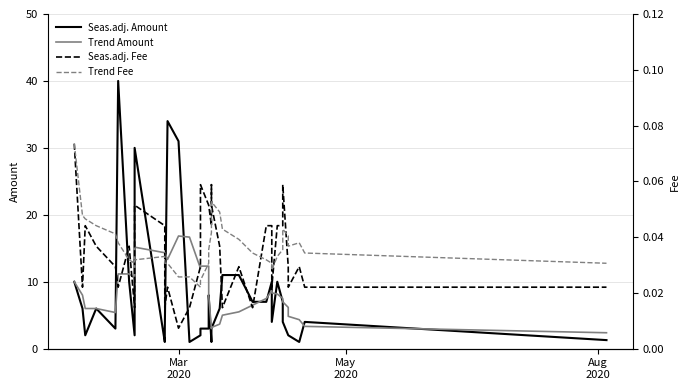

Is this an area chart (filled region under the line)?

No